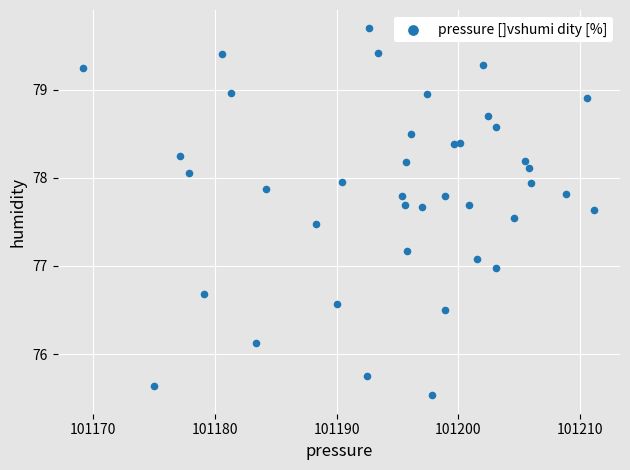

What is the range of X values (max minus min)?

42.1